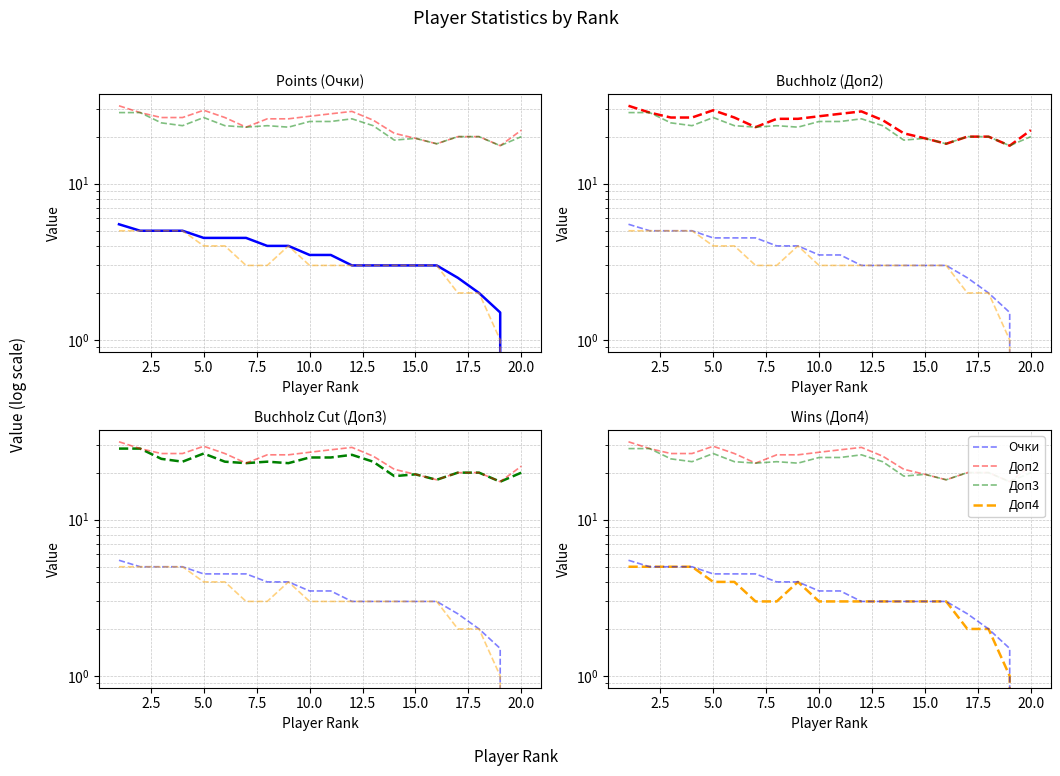

What is the sum of all Очки values?

70.0